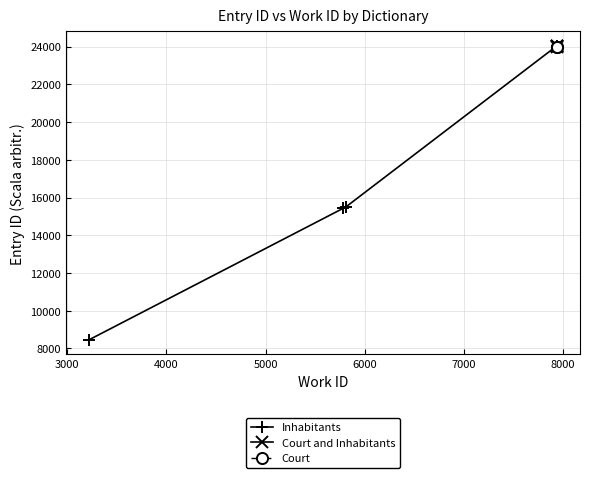

True or false: Inhabitants has more than 2 points higher than both neighbors.

False